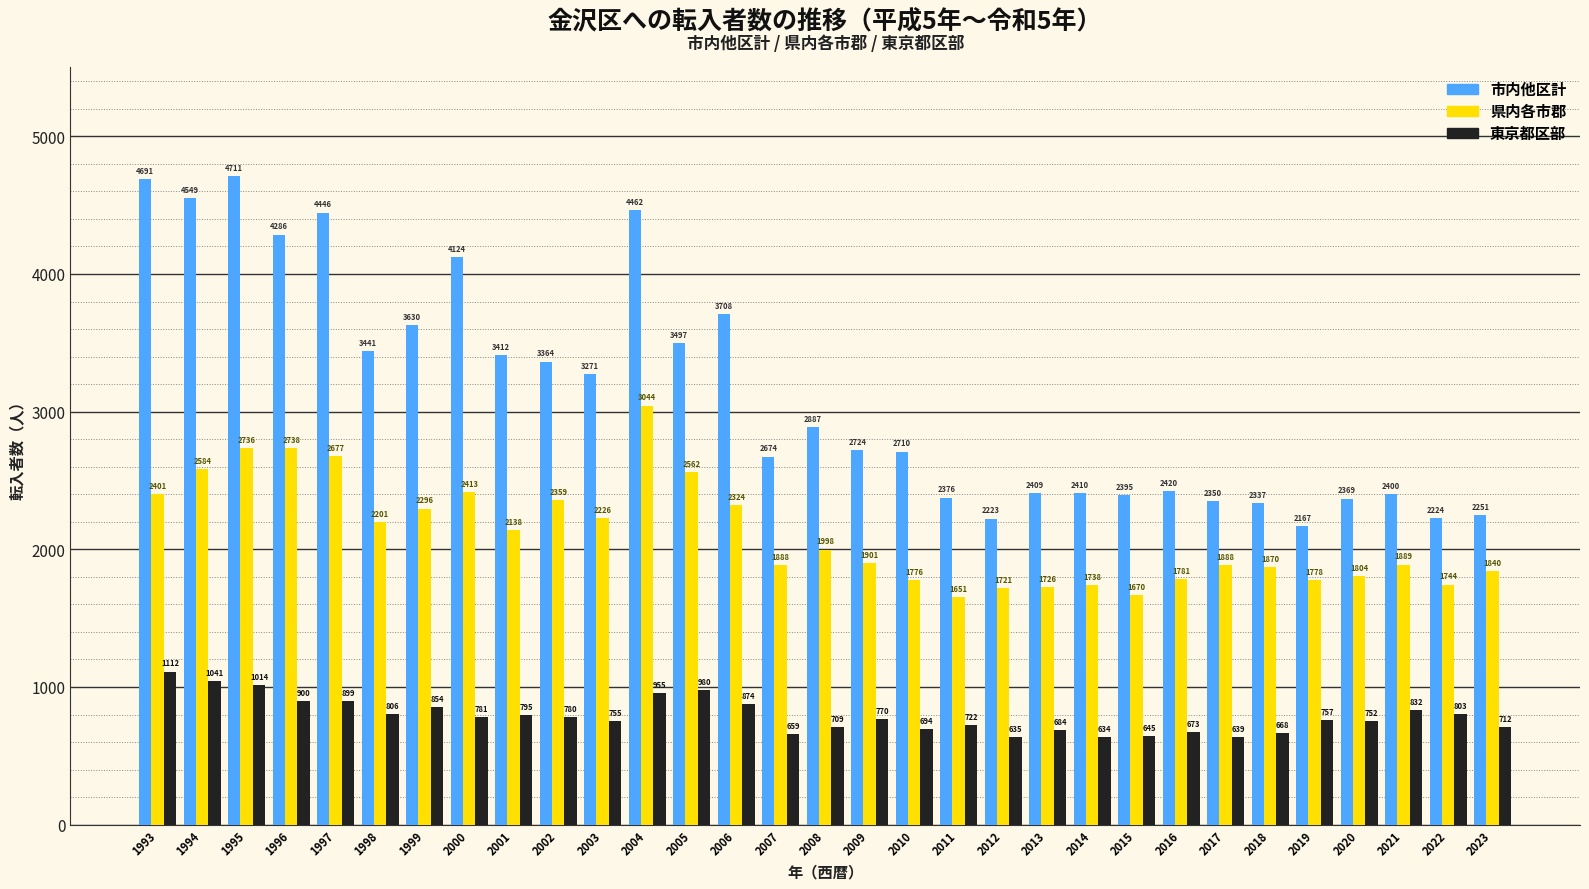

Reading right to left, list all the values displayed in this chart.

市内他区計: 2251	2224	2400	2369	2167	2337	2350	2420	2395	2410	2409	2223	2376	2710	2724	2887	2674	3708	3497	4462	3271	3364	3412	4124	3630	3441	4446	4286	4711	4549	4691
県内各市郡: 1840	1744	1889	1804	1778	1870	1888	1781	1670	1738	1726	1721	1651	1776	1901	1998	1888	2324	2562	3044	2226	2359	2138	2413	2296	2201	2677	2738	2736	2584	2401
東京都区部: 712	803	832	752	757	668	639	673	645	634	684	635	722	694	770	709	659	874	980	955	755	780	795	781	854	806	899	900	1014	1041	1112